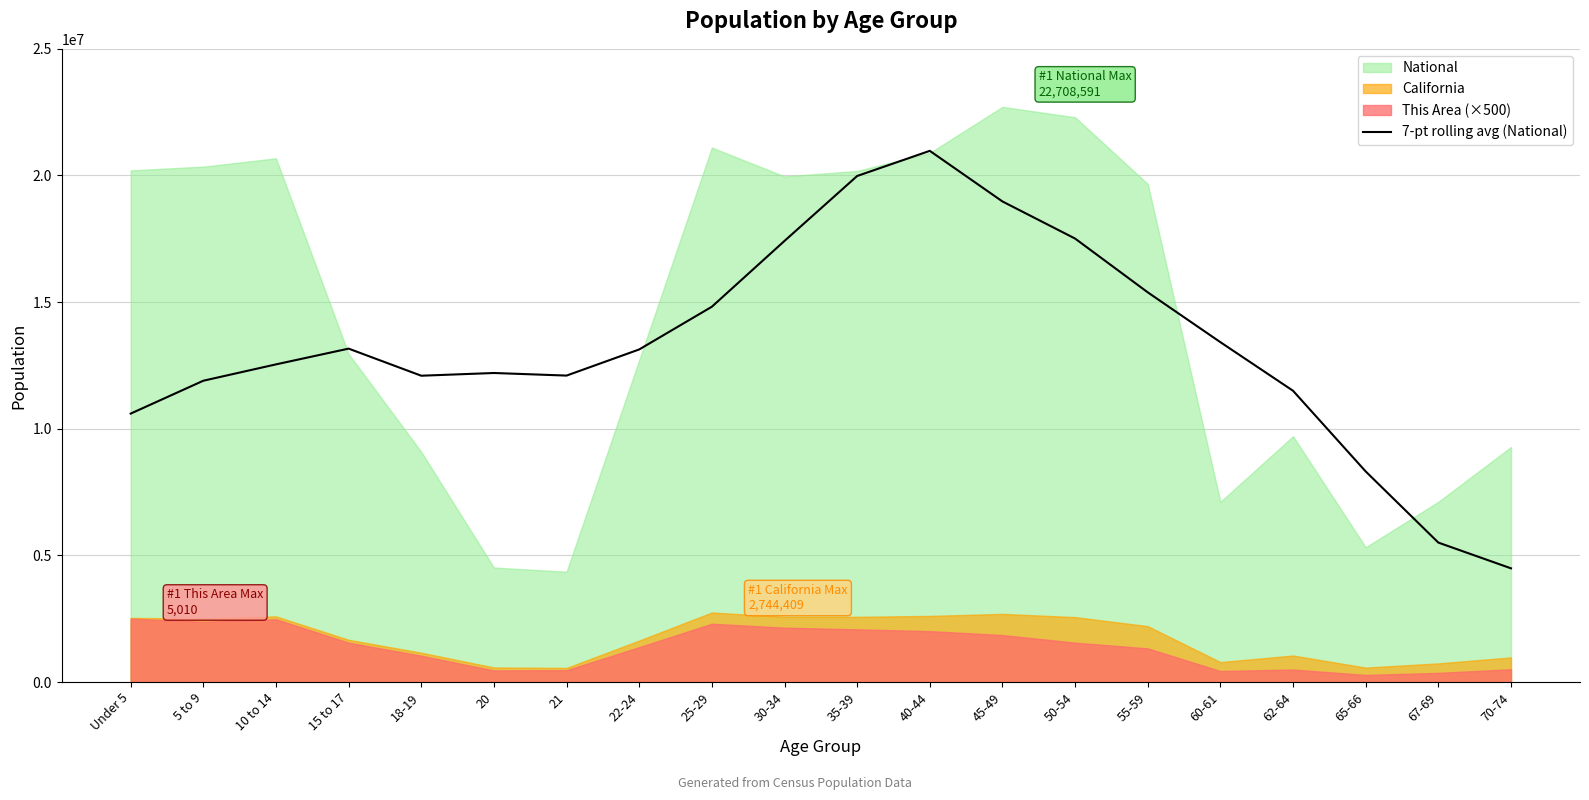

What is the minimum value for 7-pt rolling avg (National)?

4488232.3